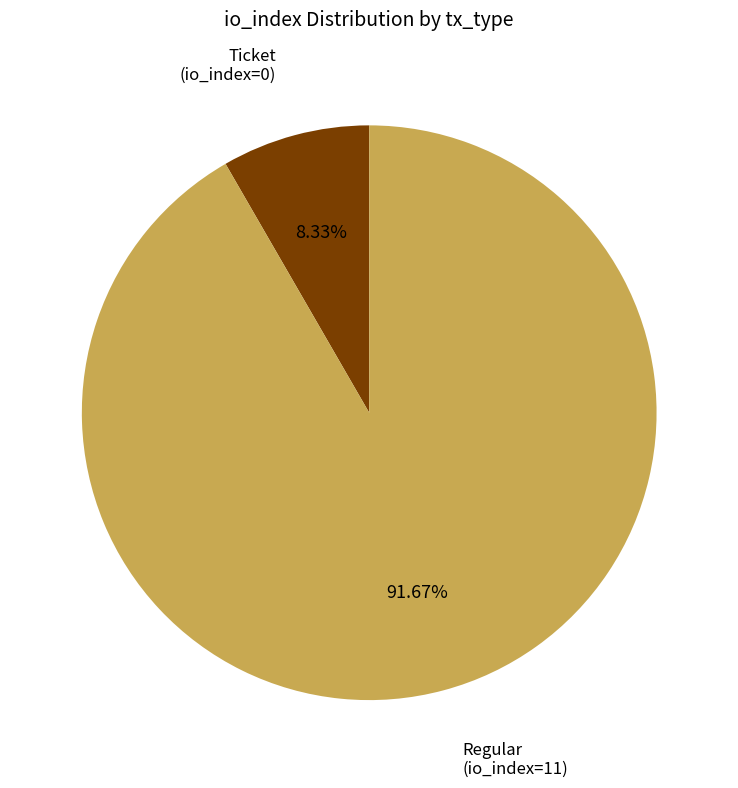

Count the number of slices in the pie.

2